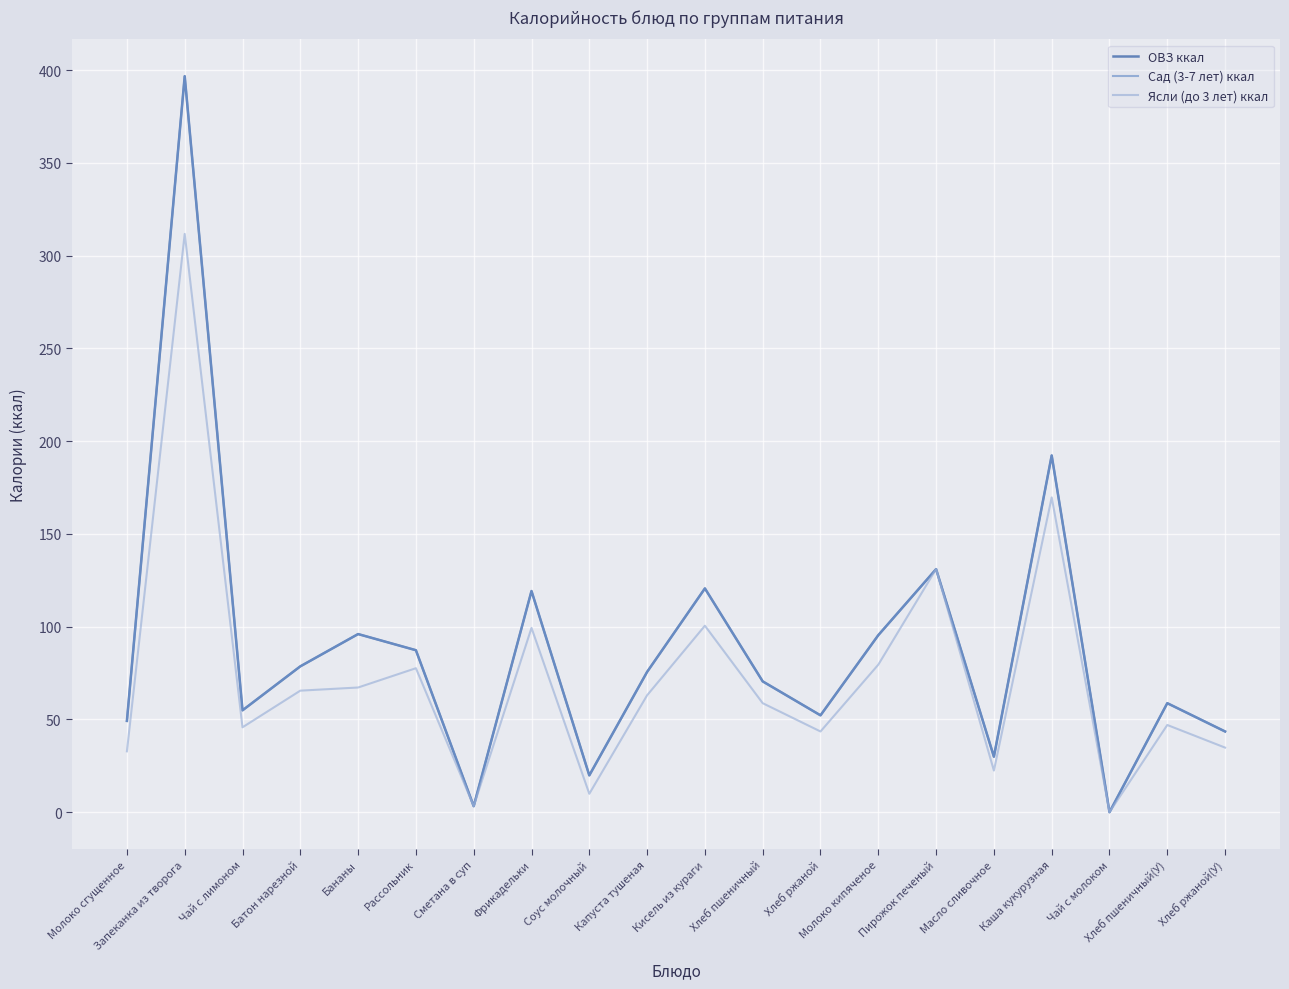

Is it true that Ясли (до 3 лет) ккал equals 55.4 at Молоко сгущенное?

False